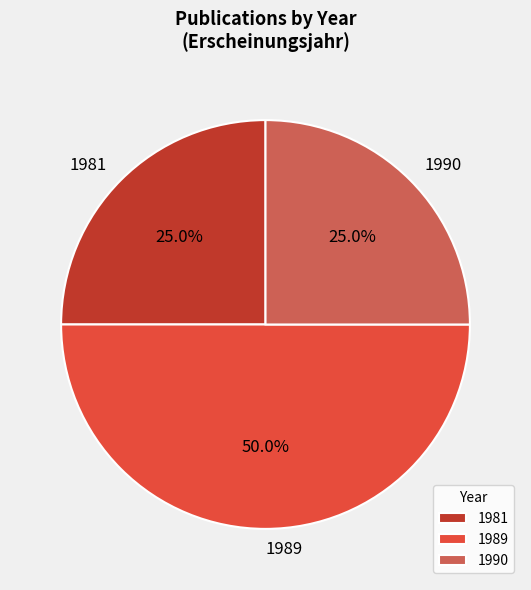

Combined, what portion of the pie is 1989 and 1981?

75.0%